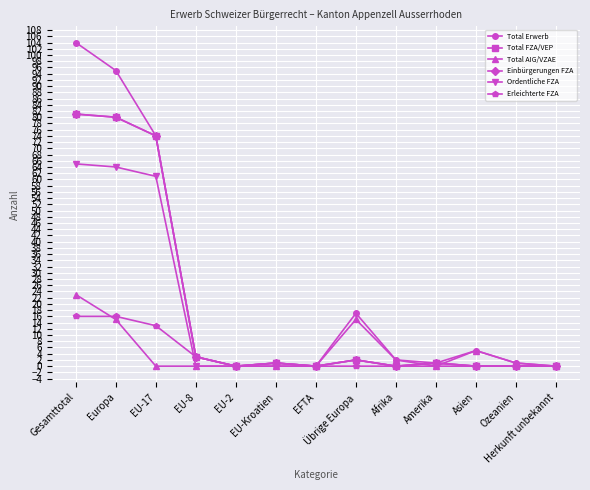

The value of Ordentliche FZA at Asien is 34. True or false?

False